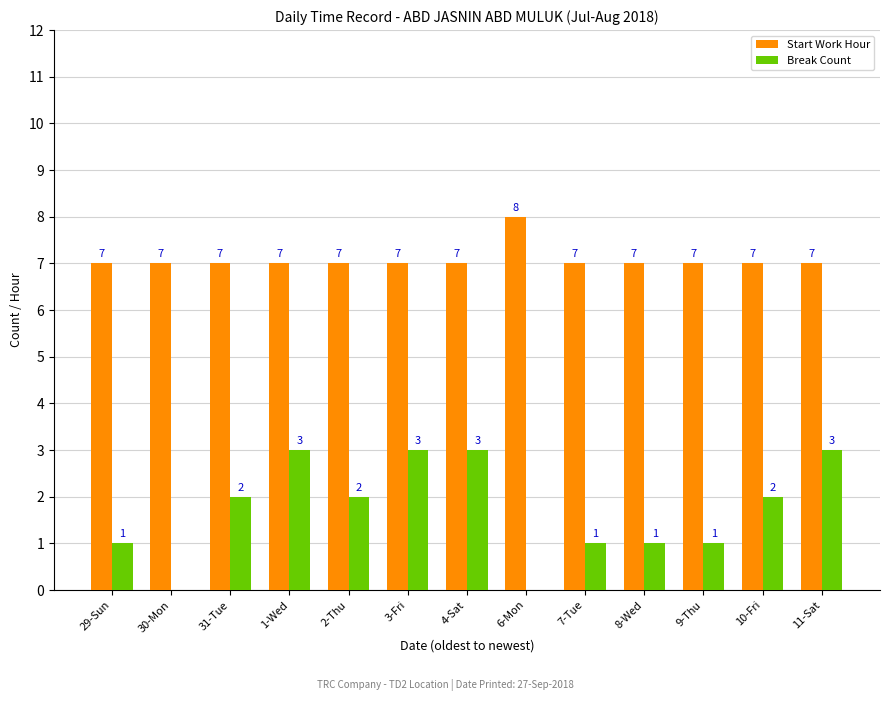

True or false: Start Work Hour has a value of 12 at 1-Wed.

False